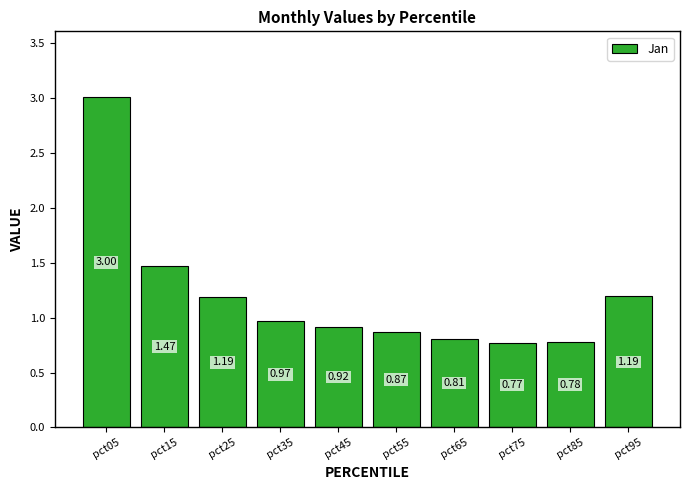

How many distinct data groups are displayed?

1